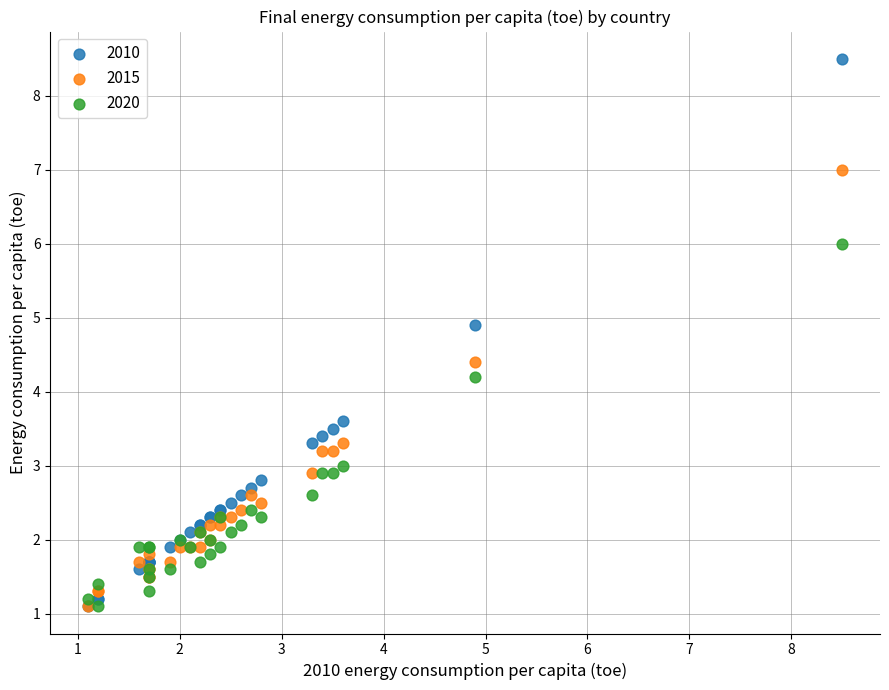

Across all series, what Y value is closest to 4?

4.2